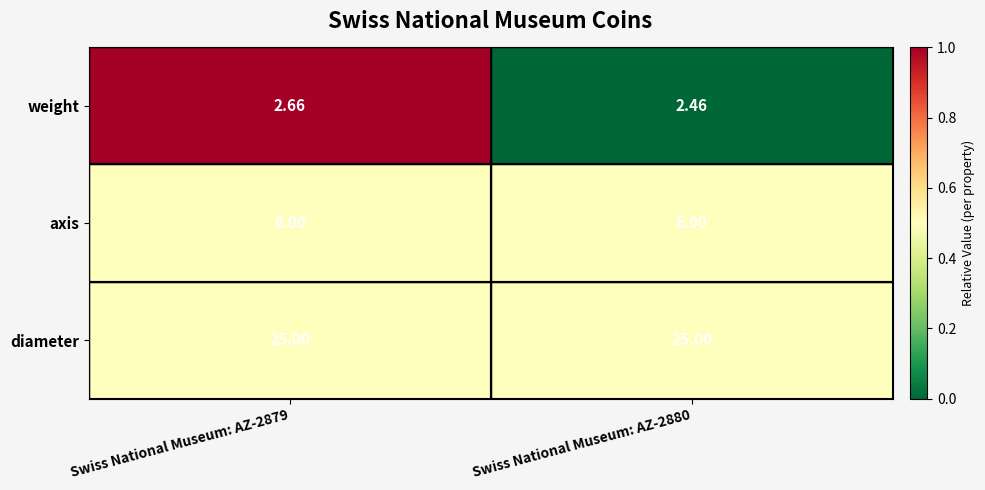

Which series changed the most between Swiss National Museum: AZ-2879 and Swiss National Museum: AZ-2880?

weight